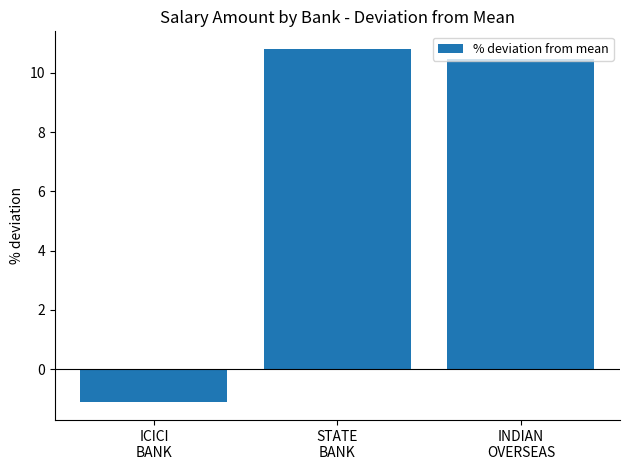

What is the label of the 3rd bar from the right?

ICICI
BANK